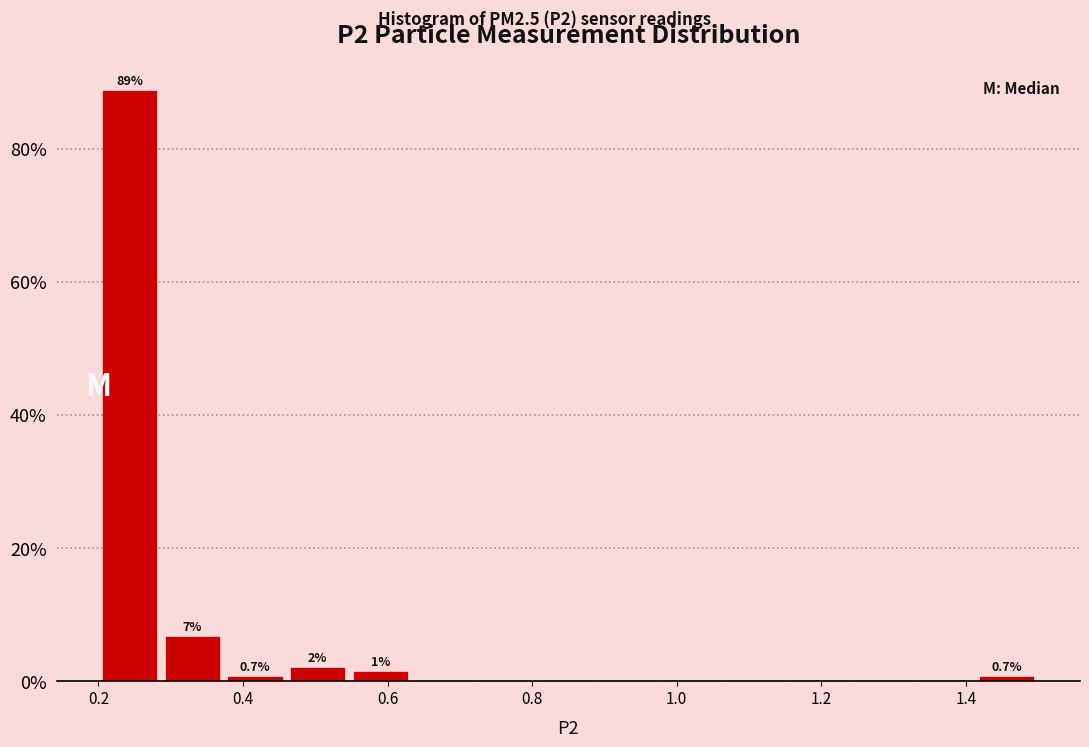

Which range on the x-axis has the tallest bar?

0.20 to 0.28